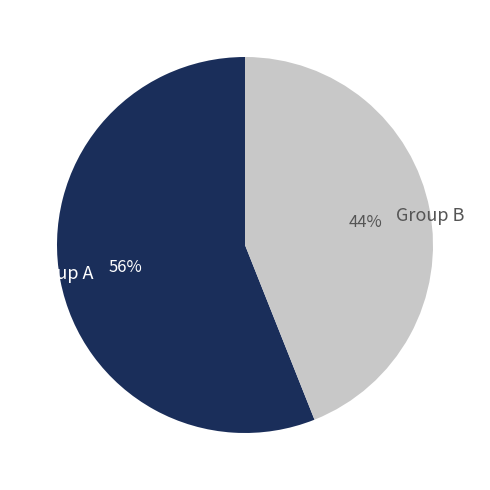

To the nearest percent, what is the difference between the largest and smallest slice percentages?

12%